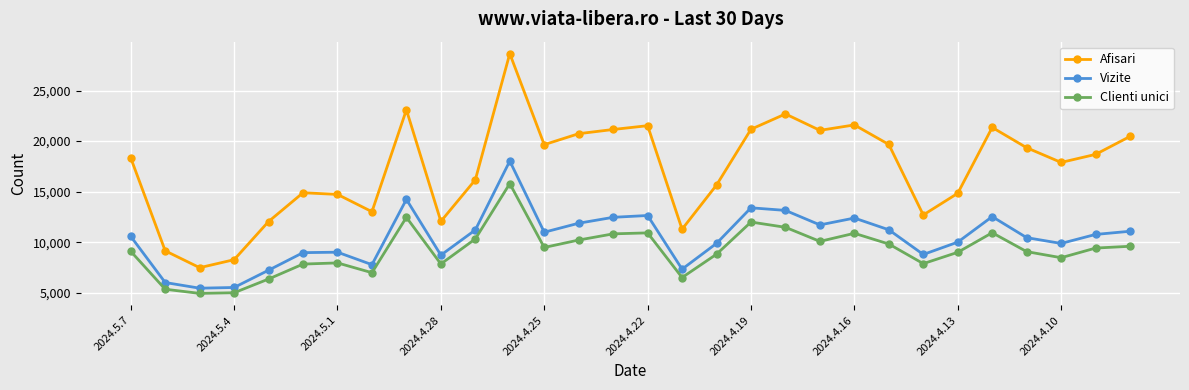

What is the value of the Clienti unici point at the 26th from the left?

10938